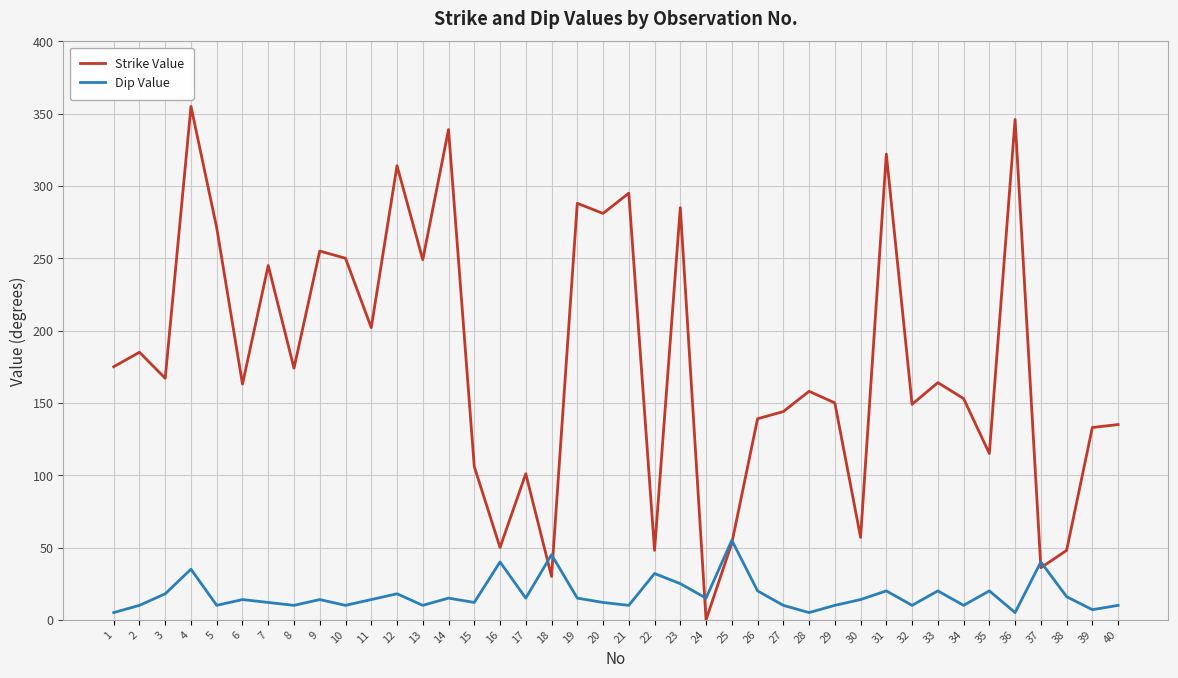

Rank the series by their average value, from lowest to highest.

Dip Value, Strike Value